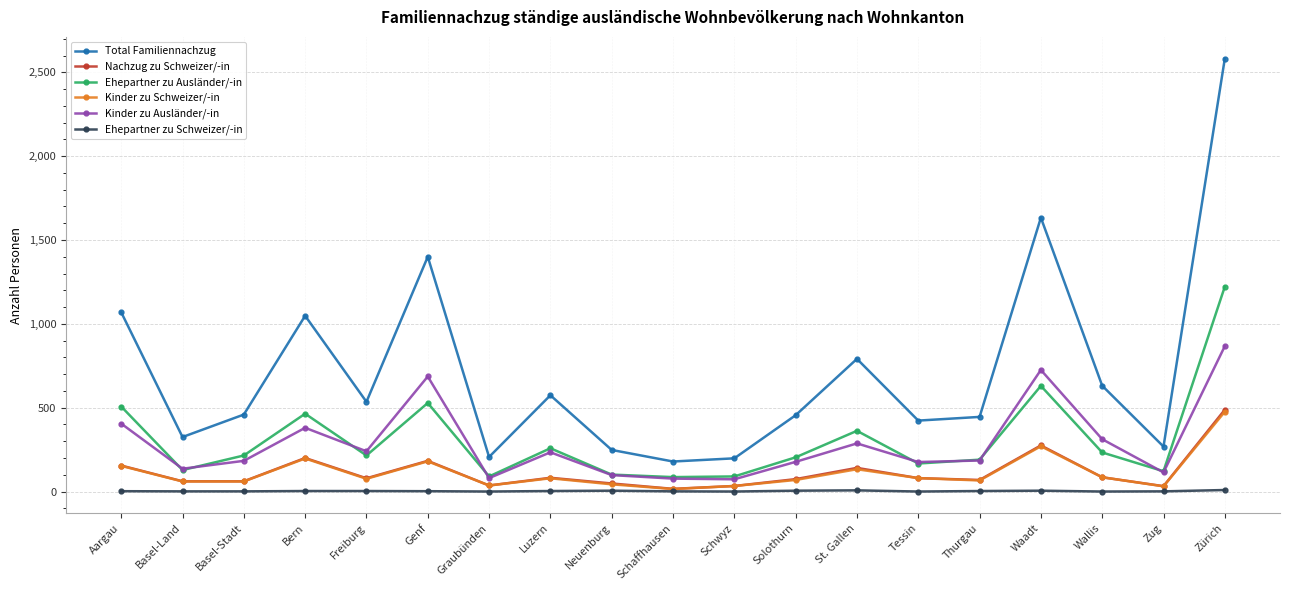

What is the lowest value of the Ehepartner zu Ausländer/-in series?

86